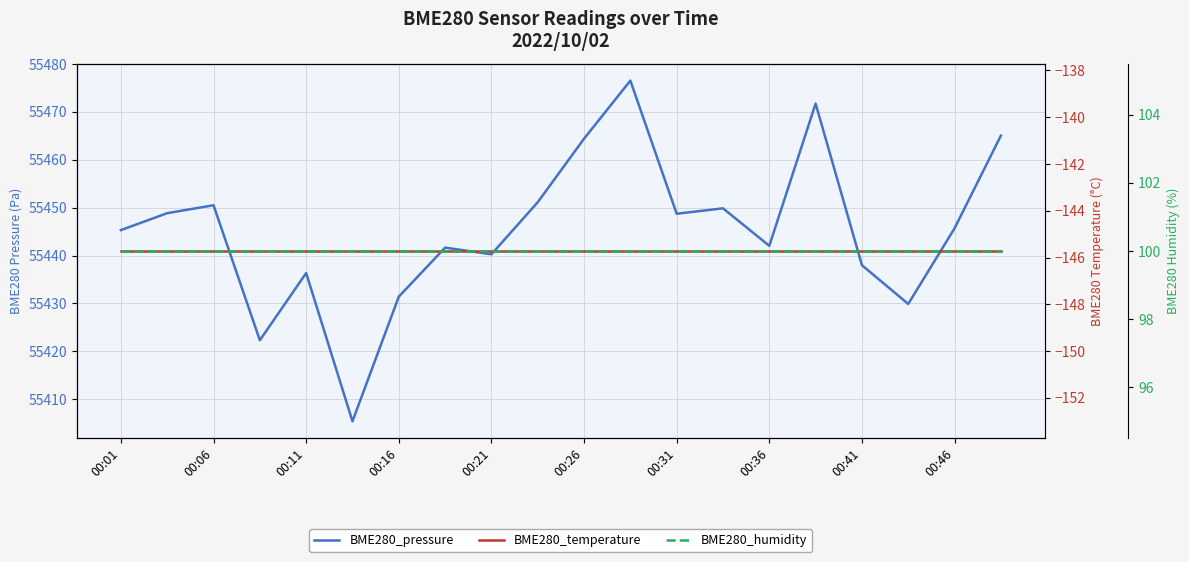

What is the sum of the BME280_temperature values at 00:31 and 13?

-291.4